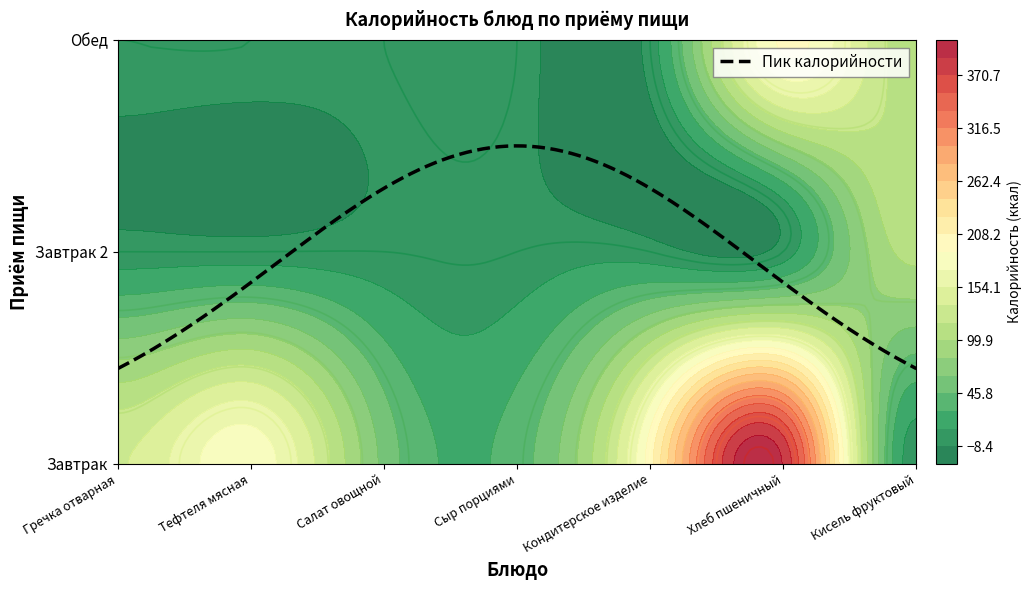

What is the difference between the maximum and minimum values in the Обед series?

193.6